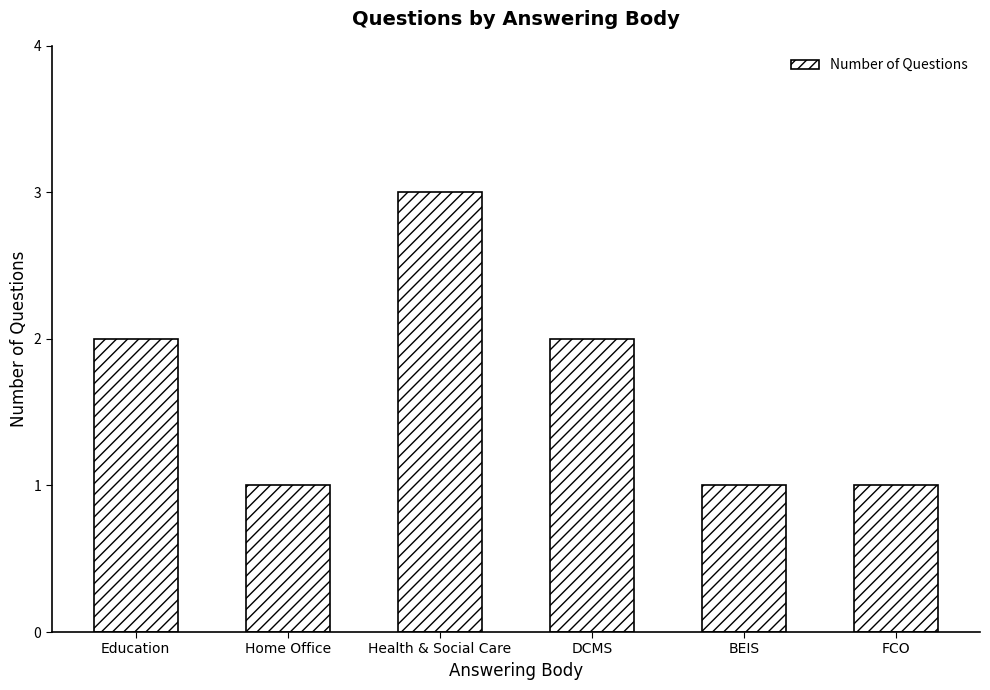

How many bars are there in total?

6